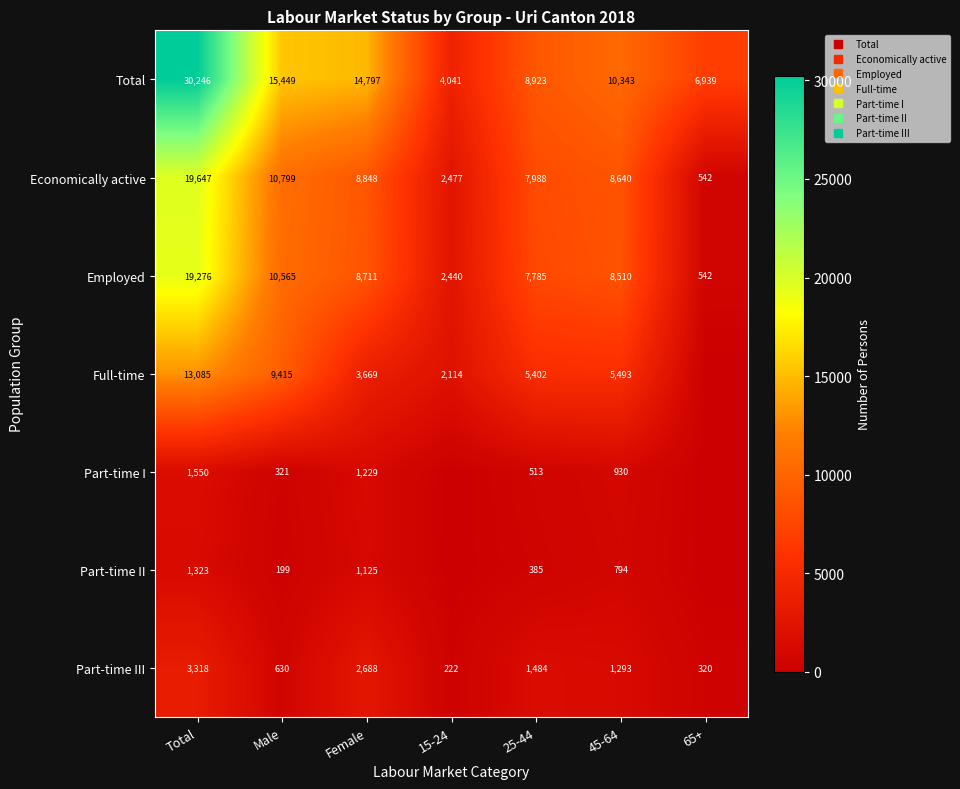

What is the sum of all Economically active values?

58940.7